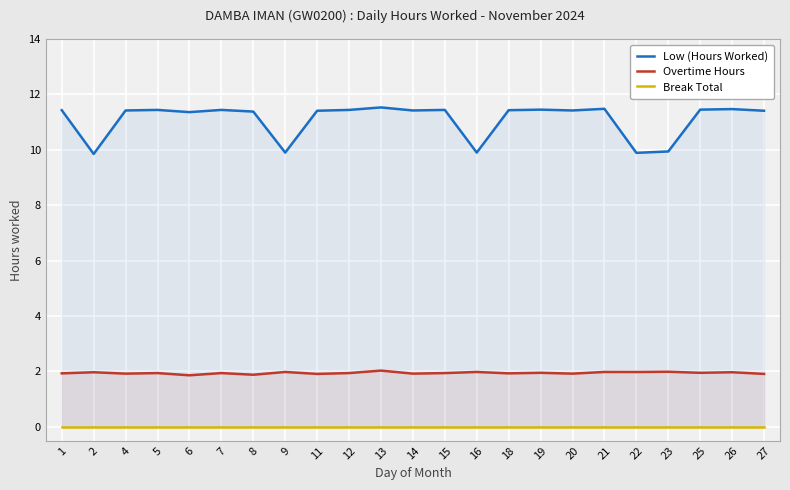

Where is Break Total nearest to the value 0?

1